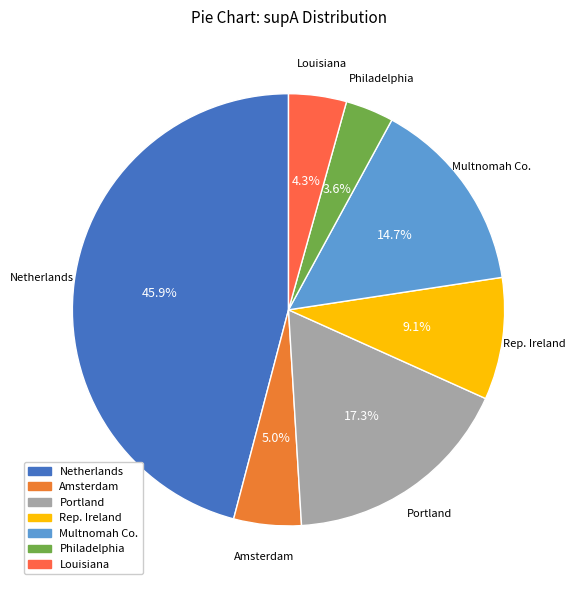

Count the number of slices in the pie.

7